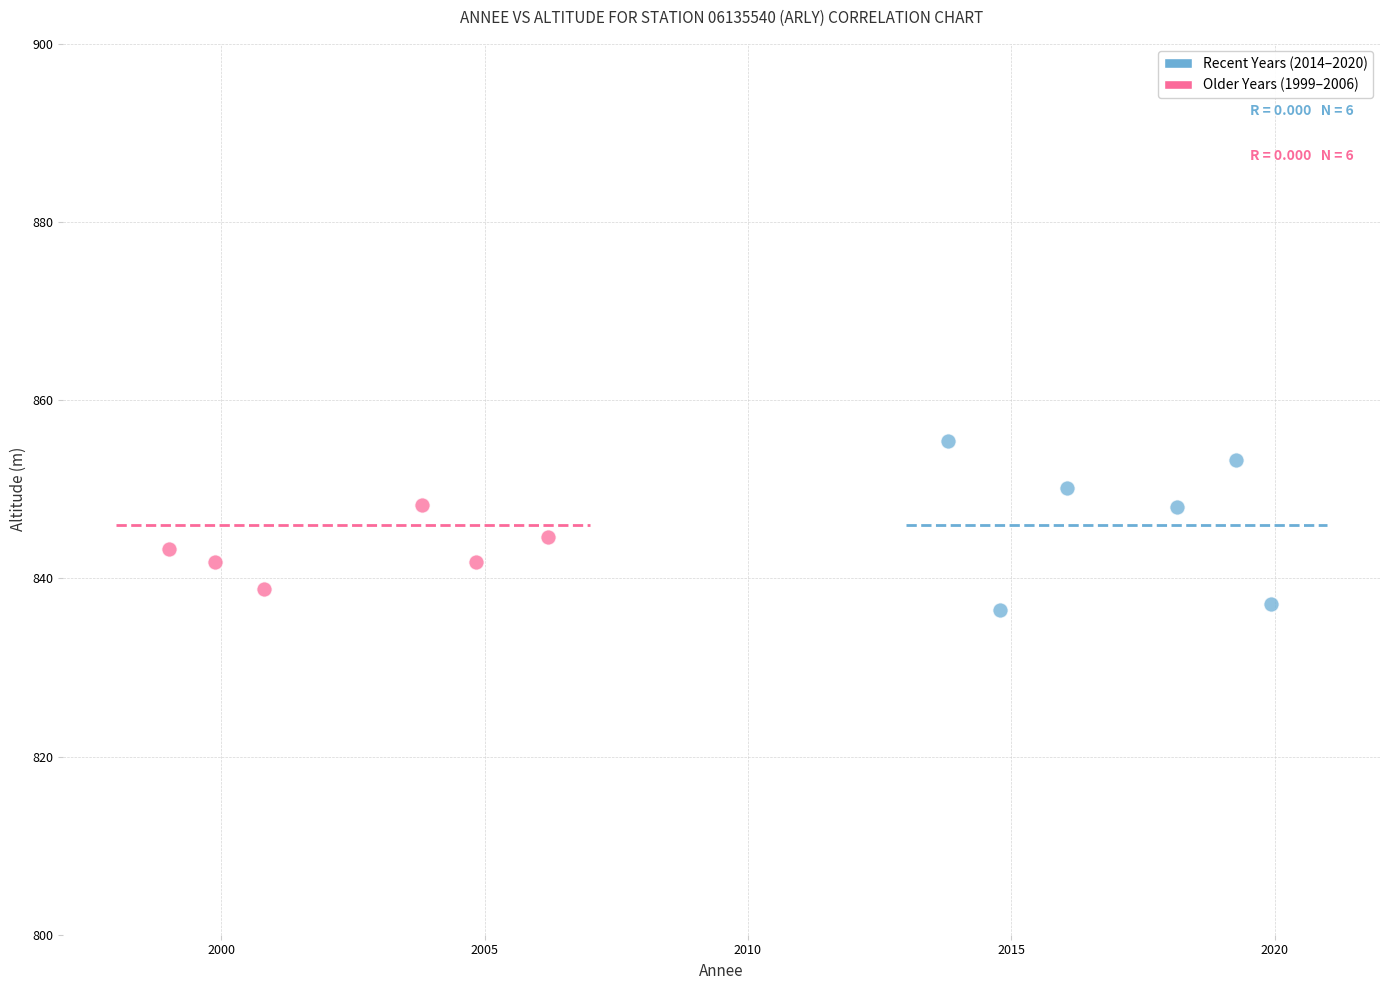

Which series contains the highest Y value?

Recent Years (2014–2020)